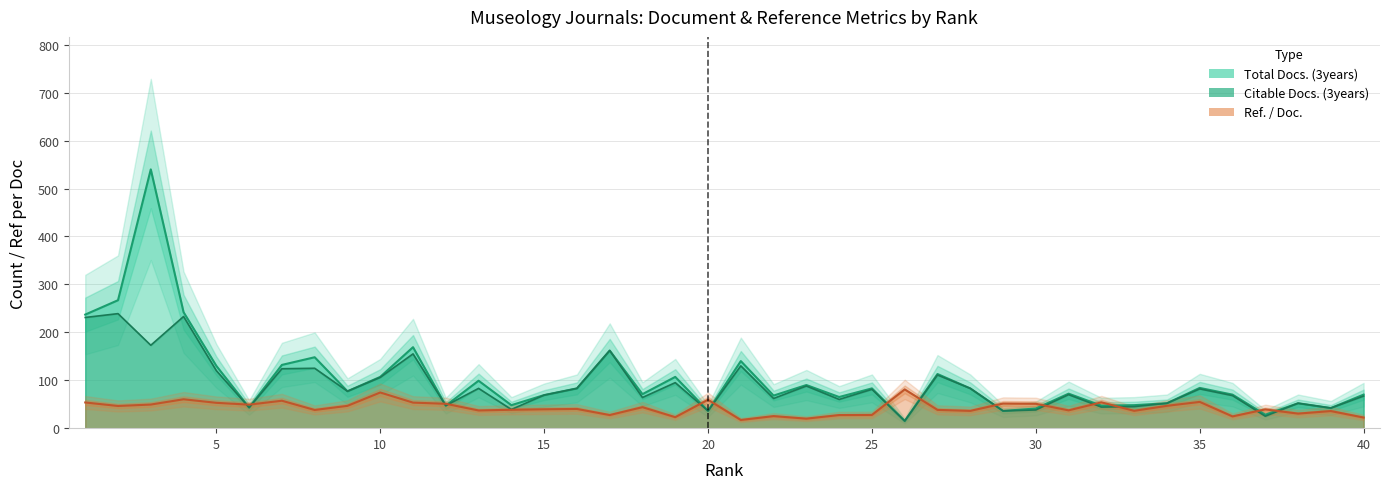

At which category does Citable Docs. (3years) reach its first local peak?

2